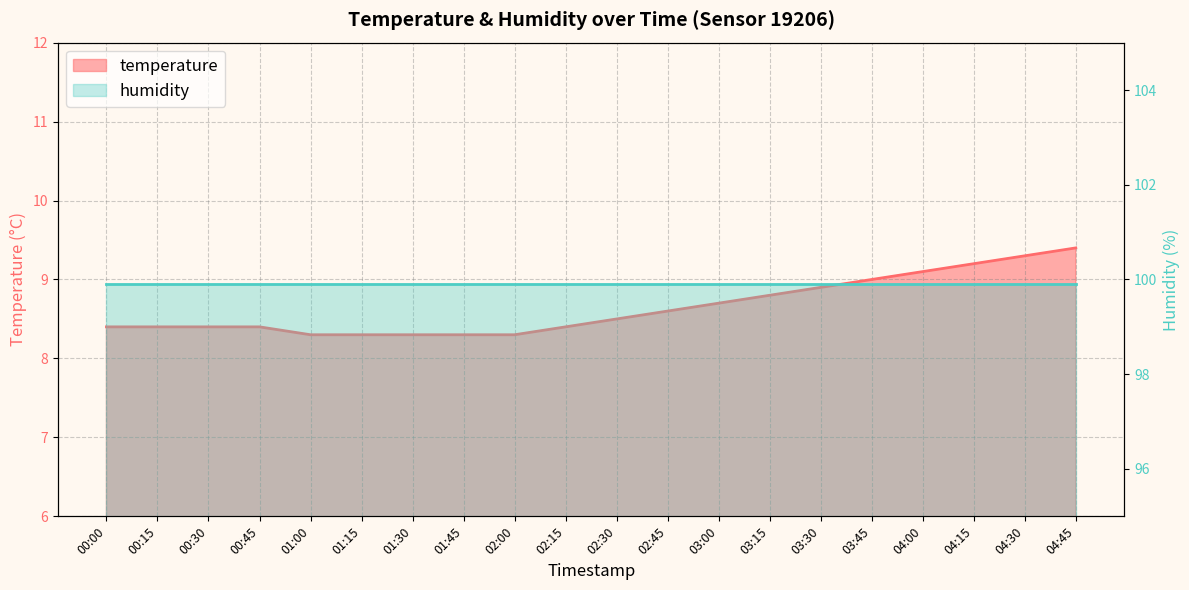

At which category does the chart reach its peak across all series?

04:45